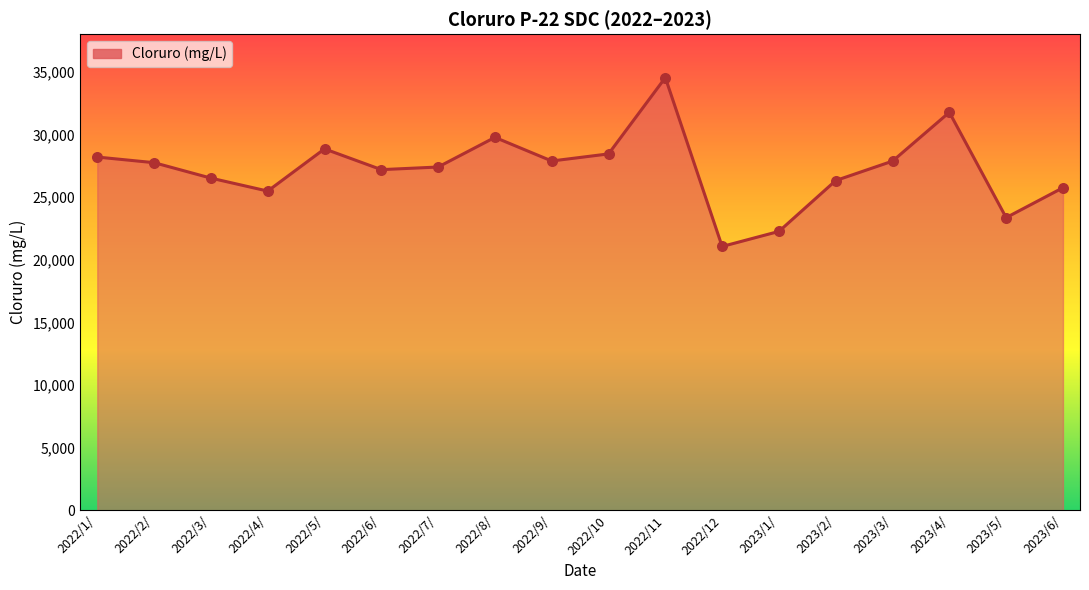

What is the change in value from 2022/4/ to 2023/3/?

+2391.1